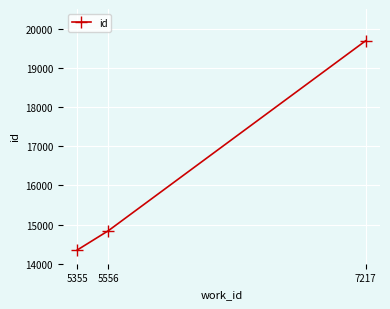

Reading right to left, extract all data points from this chart.

7217=19688	5556=14842	5355=14349